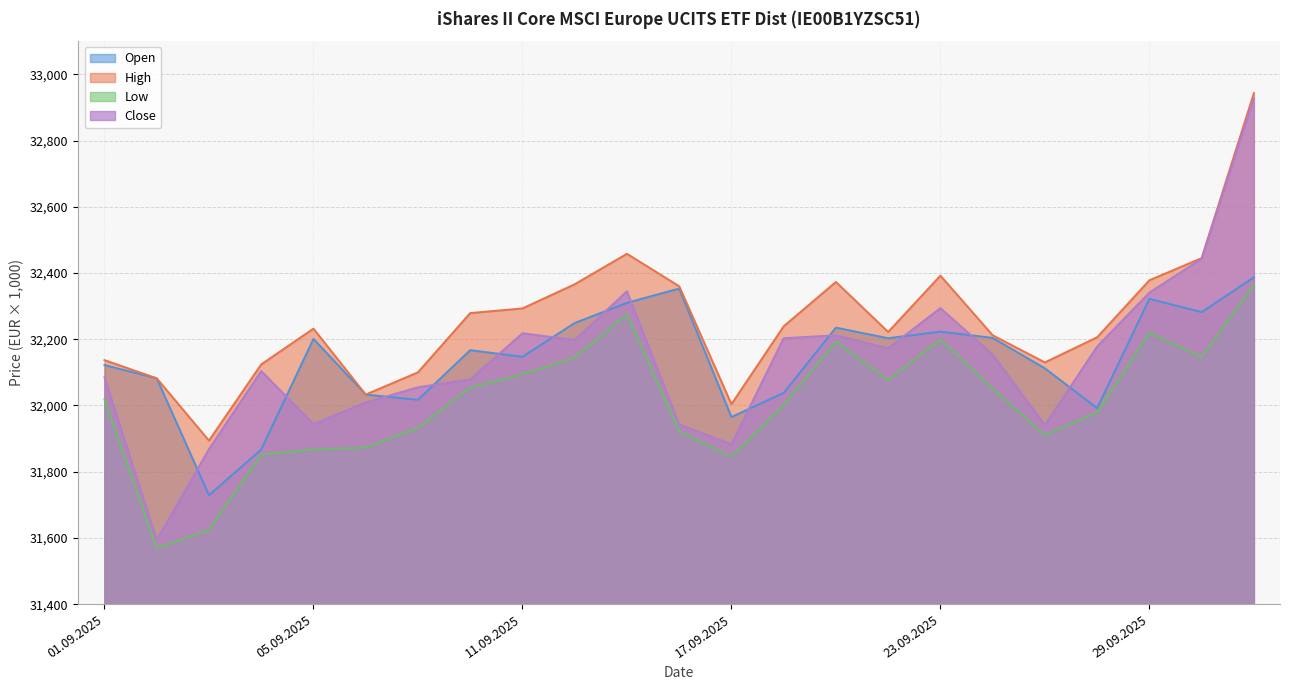

Is it true that Close equals 31941 at 25.09.2025?

True